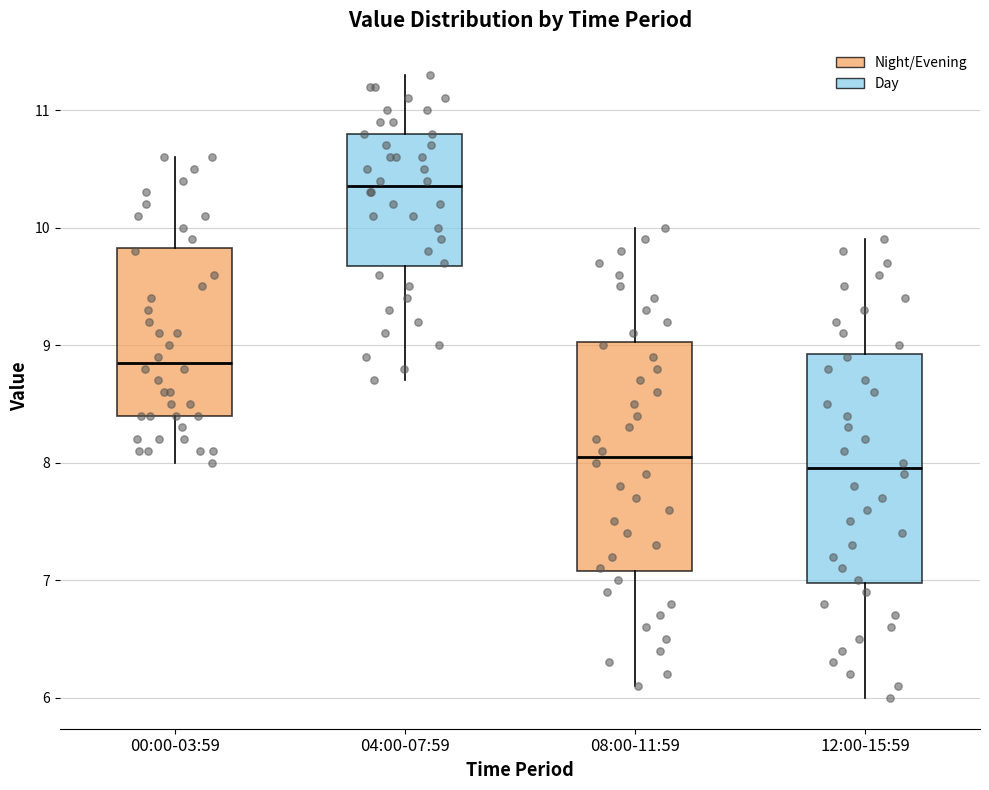

Reading left to right, transcribe this box plot: for each box, give where its median line is, the range the box spans, and where its two whiskers end, as read against the y-axis. The values are not printed on the chart, so give them approximately, as read against the axis.

00:00-03:59: median 8.9, box 8.4 to 9.8, whiskers 8.0 to 10.6
04:00-07:59: median 10.4, box 9.7 to 10.8, whiskers 8.7 to 11.3
08:00-11:59: median 8.1, box 7.1 to 9.0, whiskers 6.1 to 10.0
12:00-15:59: median 8.0, box 7.0 to 8.9, whiskers 6.0 to 9.9